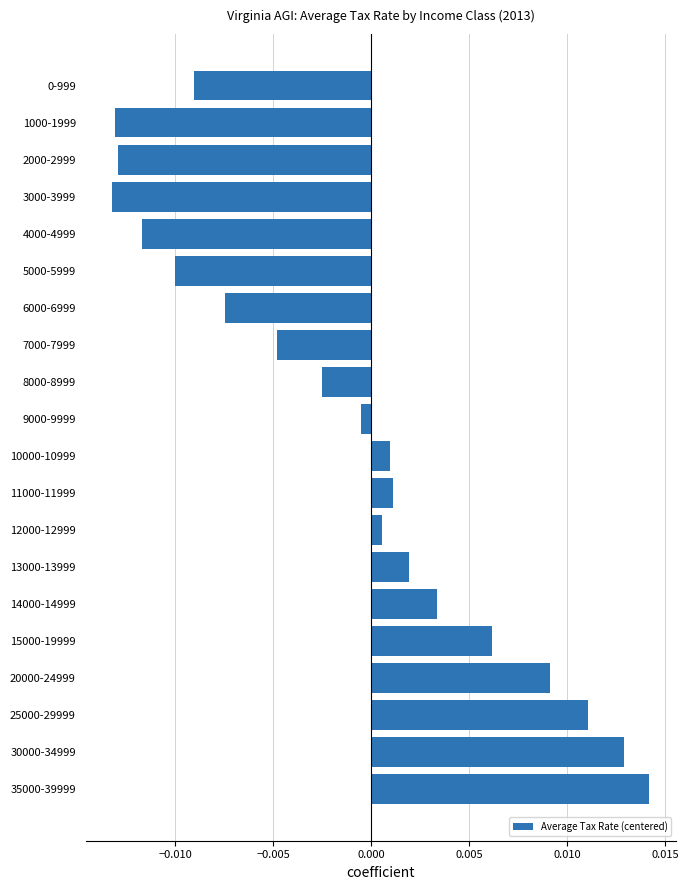

At which category does the chart reach its peak across all series?

35000-39999